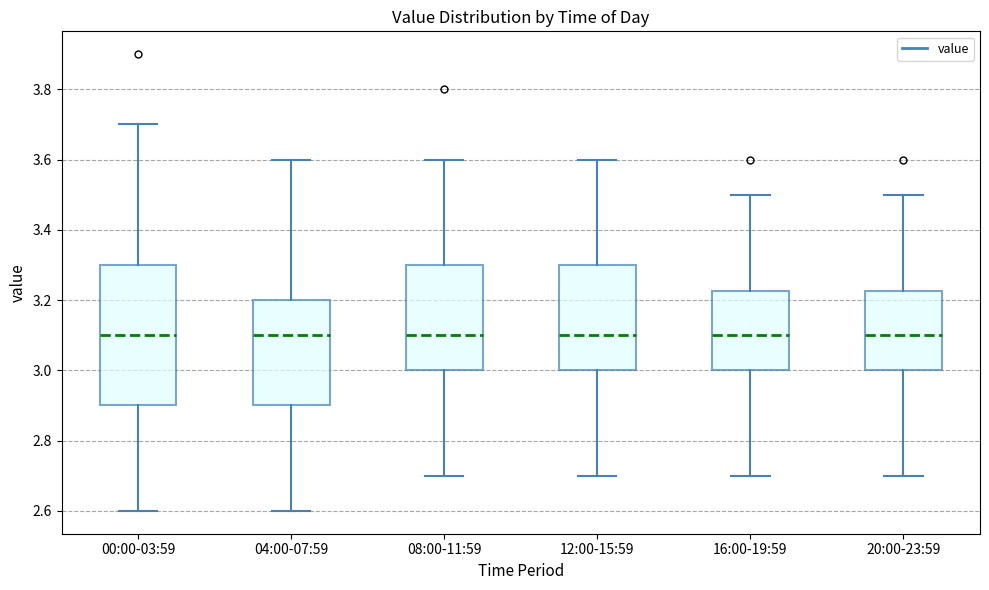

Where does the median line of the box for 12:00-15:59 sit on the y-axis? The values are not printed on the chart, so give them approximately, as read against the axis.

3.10